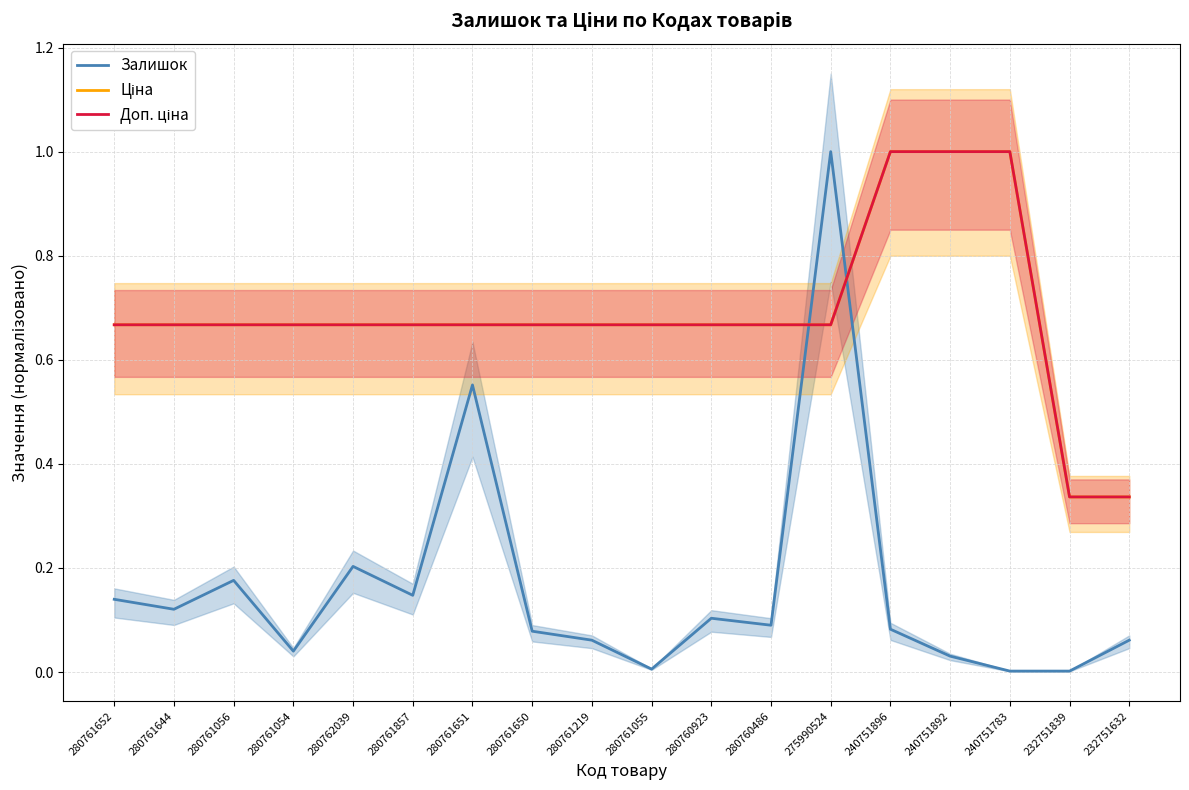

Reading left to right, extract all data points from this chart.

Залишок: 0.1	0.1	0.2	0.0	0.2	0.1	0.6	0.1	0.1	0.0	0.1	0.1	1.0	0.1	0.0	0.0	0.0	0.1
Ціна: 0.7	0.7	0.7	0.7	0.7	0.7	0.7	0.7	0.7	0.7	0.7	0.7	0.7	1.0	1.0	1.0	0.3	0.3
Доп. ціна: 0.7	0.7	0.7	0.7	0.7	0.7	0.7	0.7	0.7	0.7	0.7	0.7	0.7	1.0	1.0	1.0	0.3	0.3